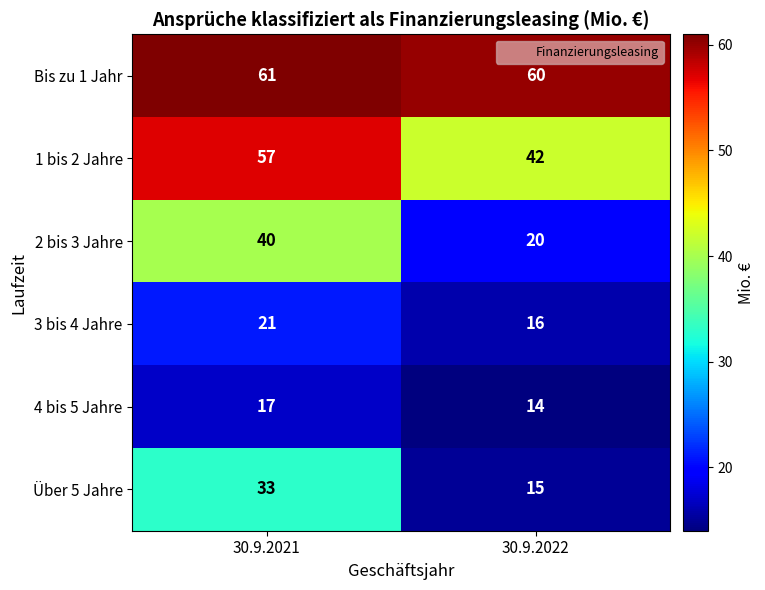

What is the average value of the Über 5 Jahre series?

24